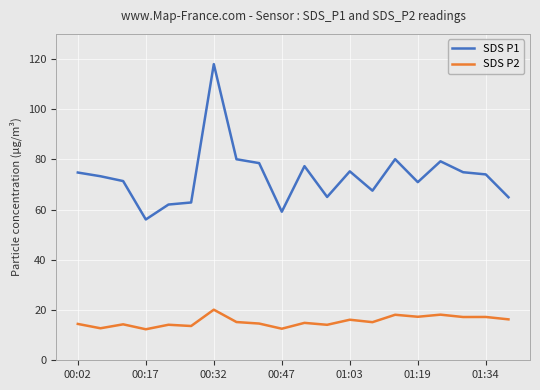

True or false: SDS P2 and SDS P1 intersect in this chart.

False